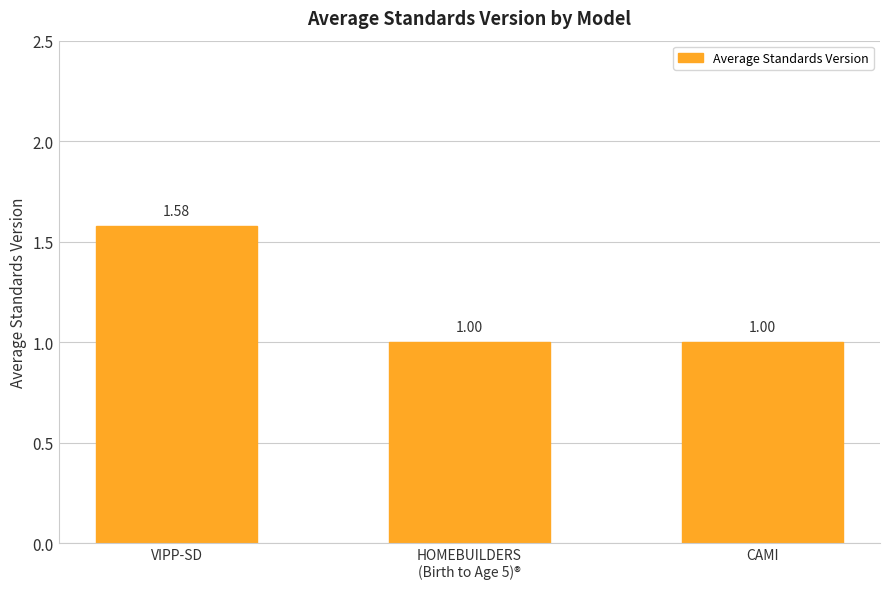

Which label corresponds to the largest value in the chart?

VIPP-SD